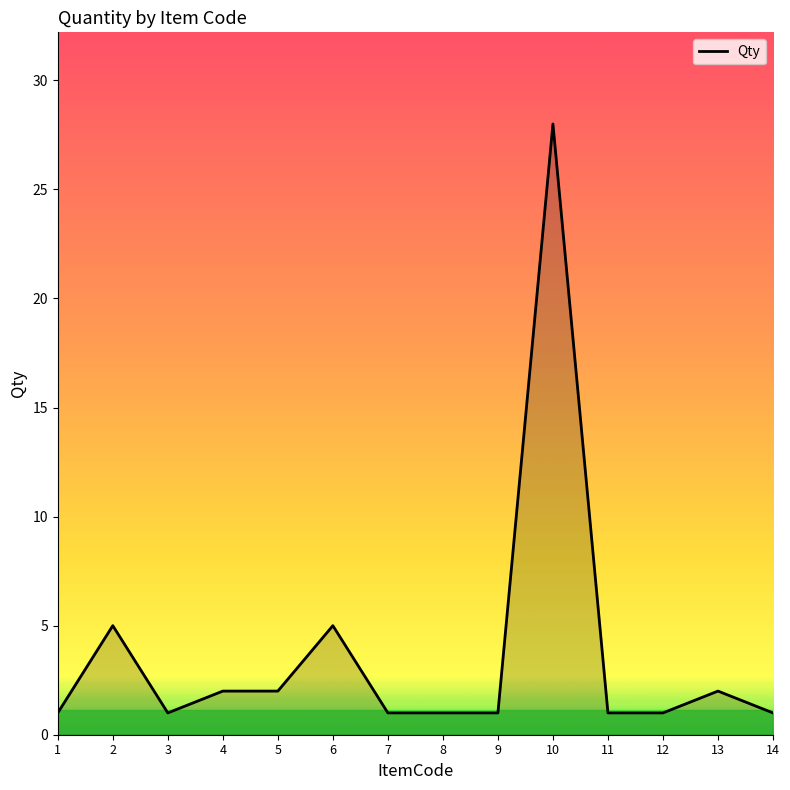

Which label corresponds to the largest value in the chart?

10